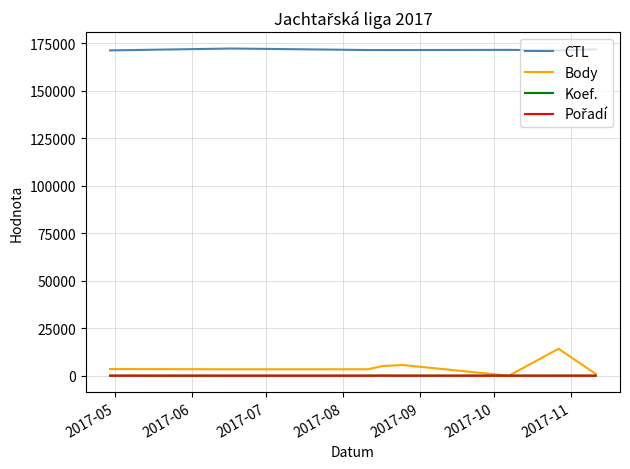

Which series has the largest range (max minus min)?

Body